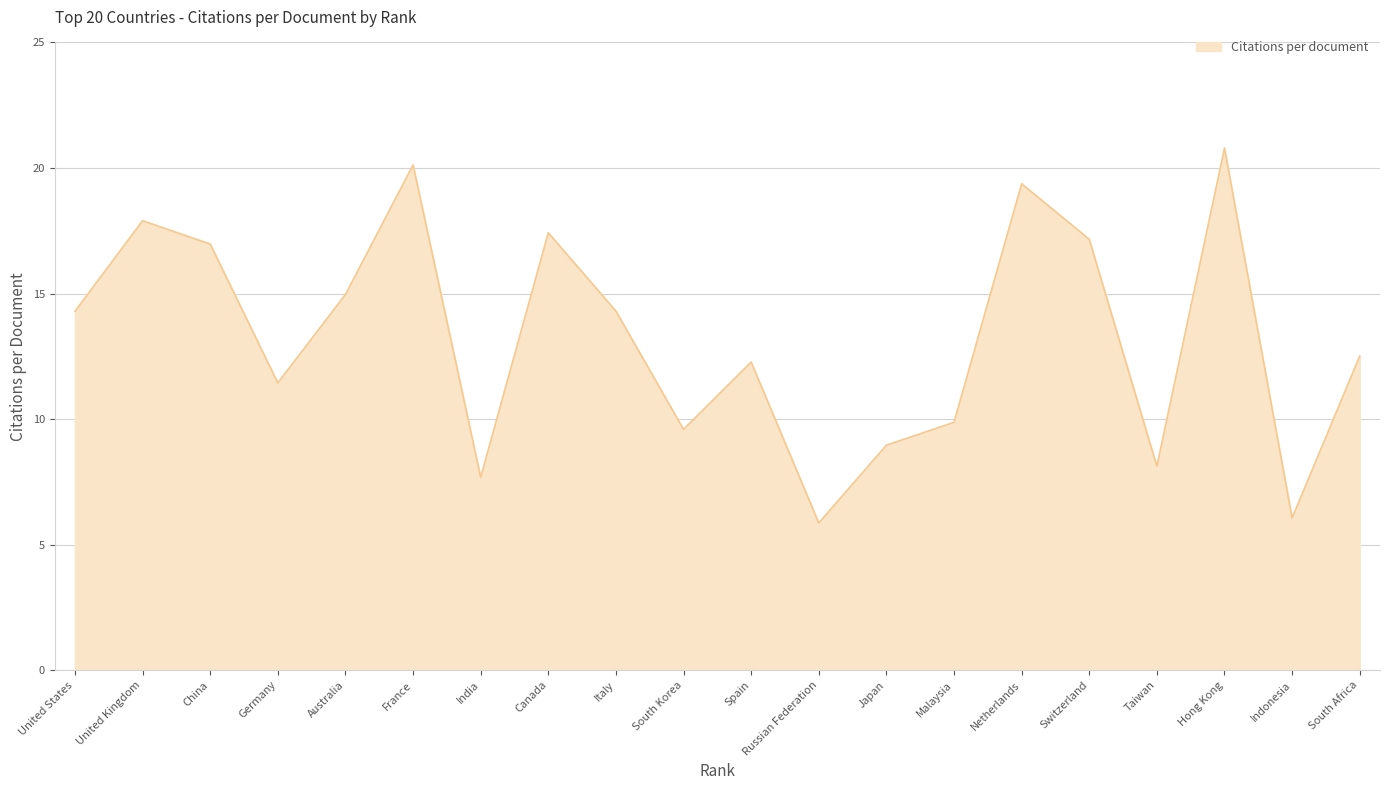

Where is the data nearest to the value 13?

South Africa